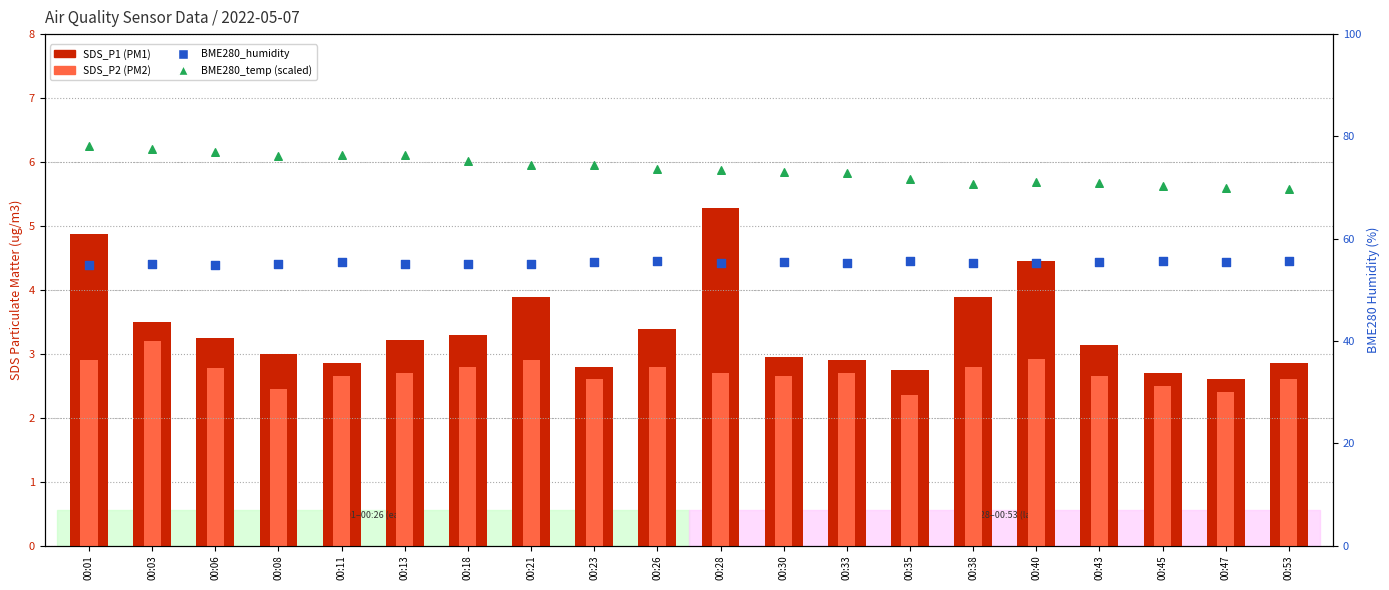

What is the total value across all series at 00:43?

132.1